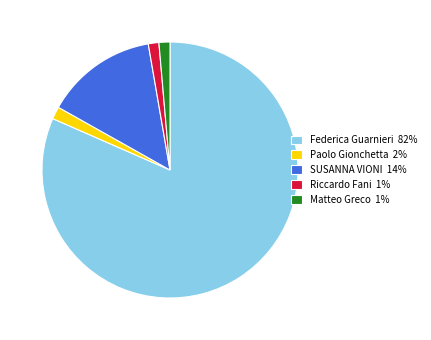

How many segments does this pie chart have?

5